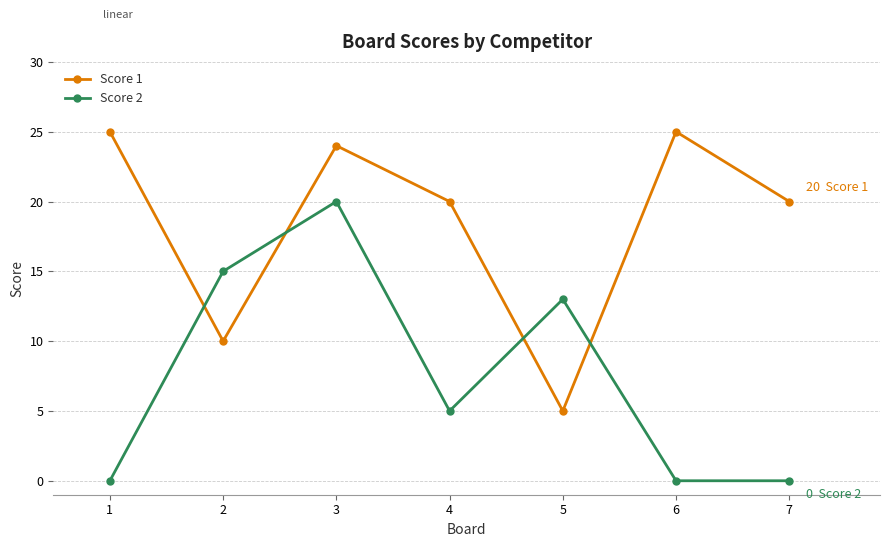

Reading left to right, transcribe all the data shown in this chart.

Score 1: 25	10	24	20	5	25	20
Score 2: 0	15	20	5	13	0	0